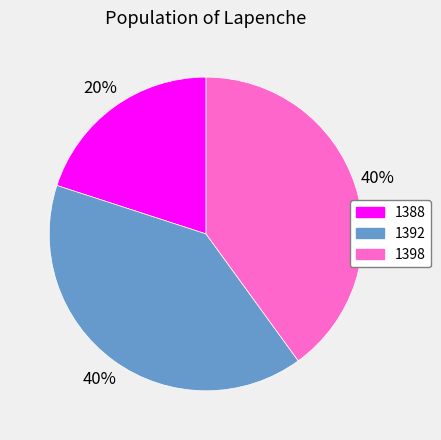

Count the number of slices in the pie.

3